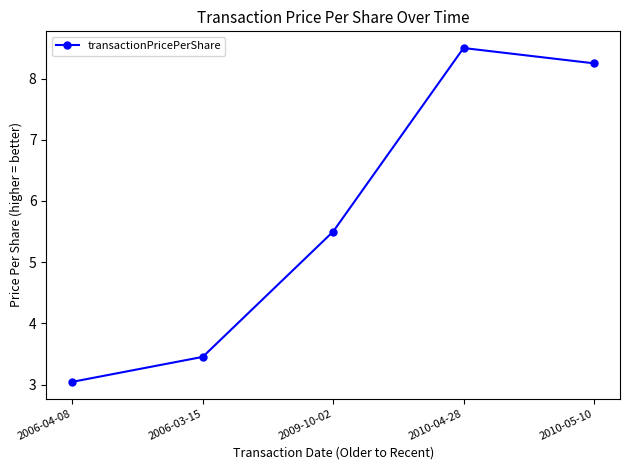

At which category does the chart reach its peak across all series?

2010-04-28